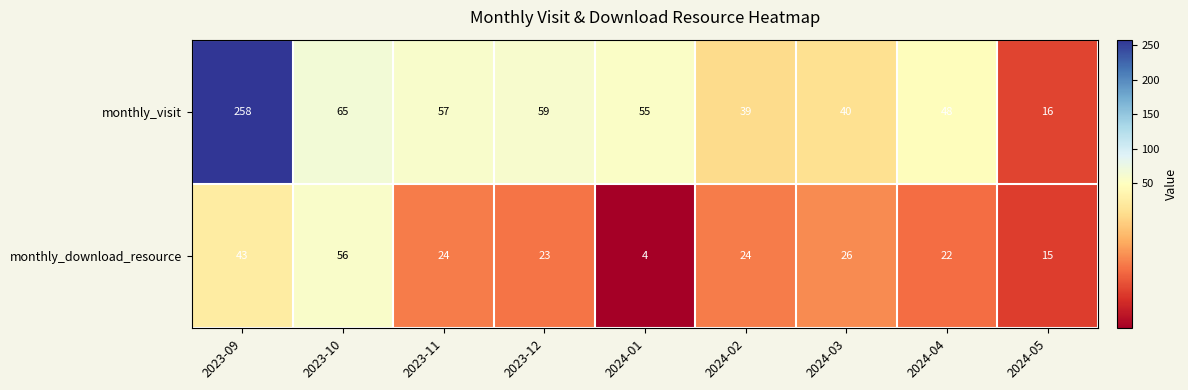

What is the spread (max minus min) of values at 2024-03?

14